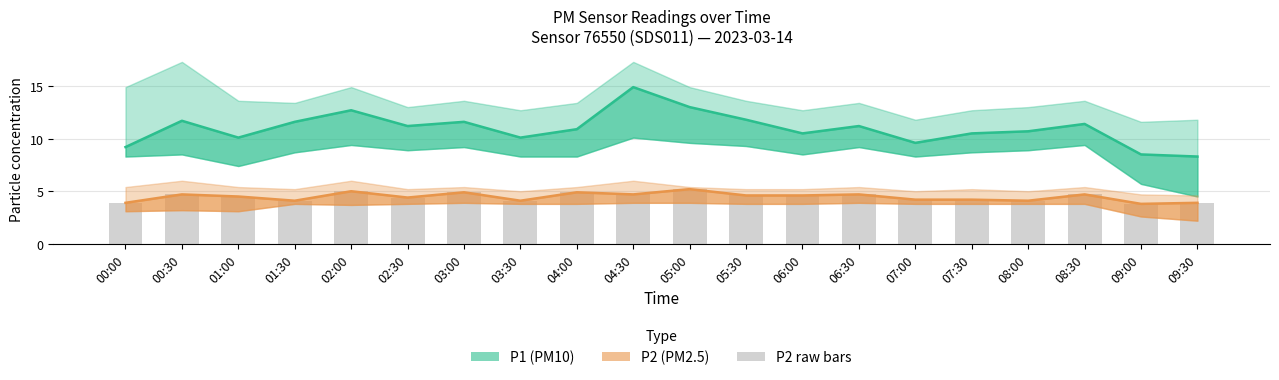

What is the label of the 6th bar from the left?

02:30